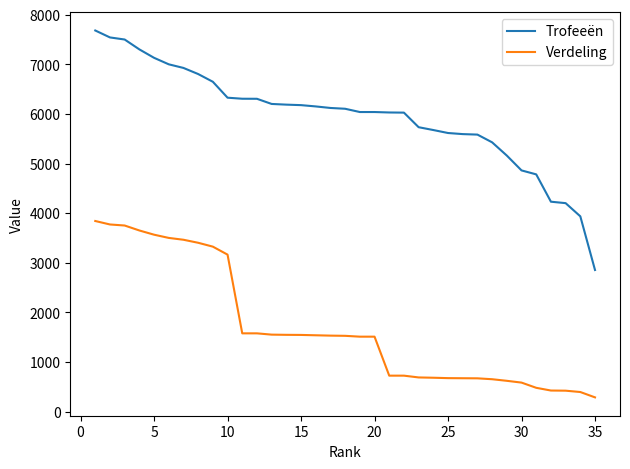

Does the chart have visible grid lines?

No